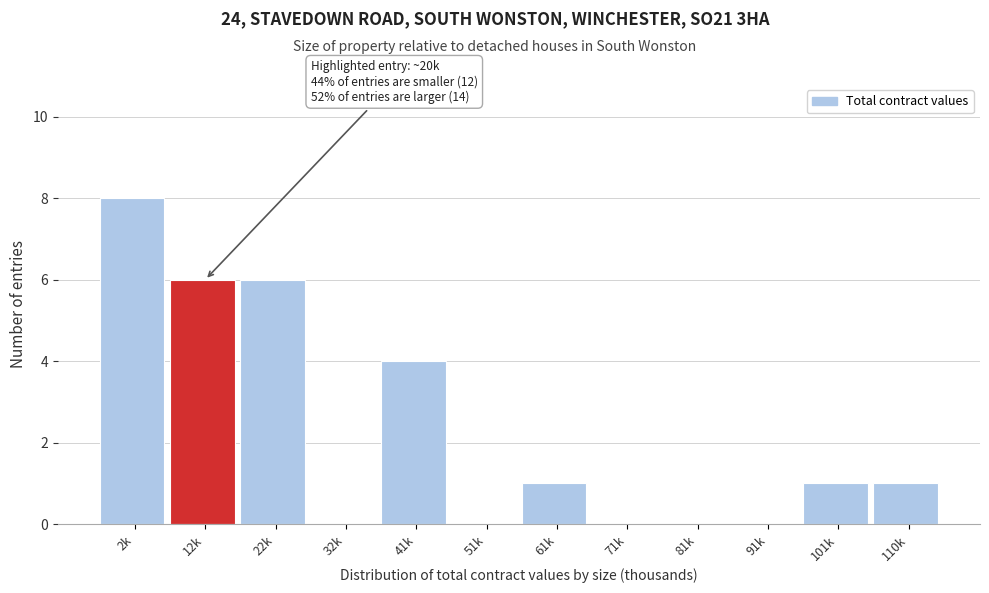

Reading left to right, transcribe all the data shown in this chart.

2k=8	12k=6	22k=6	32k=0	41k=4	51k=0	61k=1	71k=0	81k=0	91k=0	101k=1	110k=1